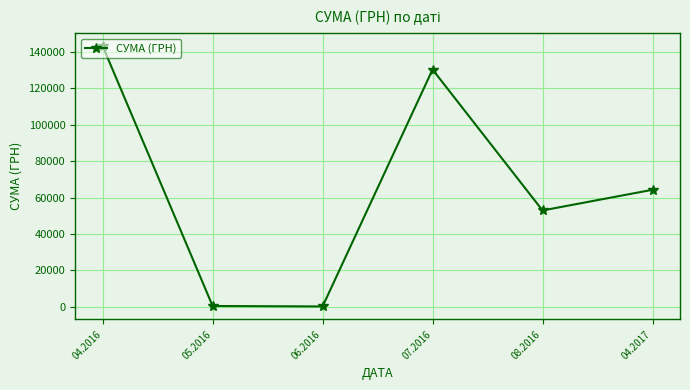

What is the difference between the maximum and minimum values?

143117.9